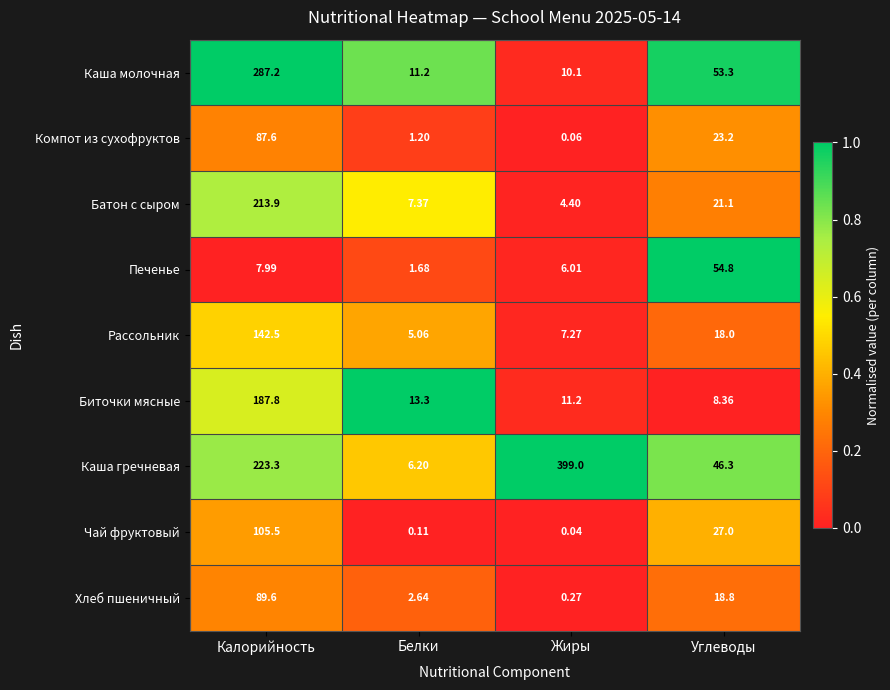

At which category does the chart reach its minimum across all series?

Жиры